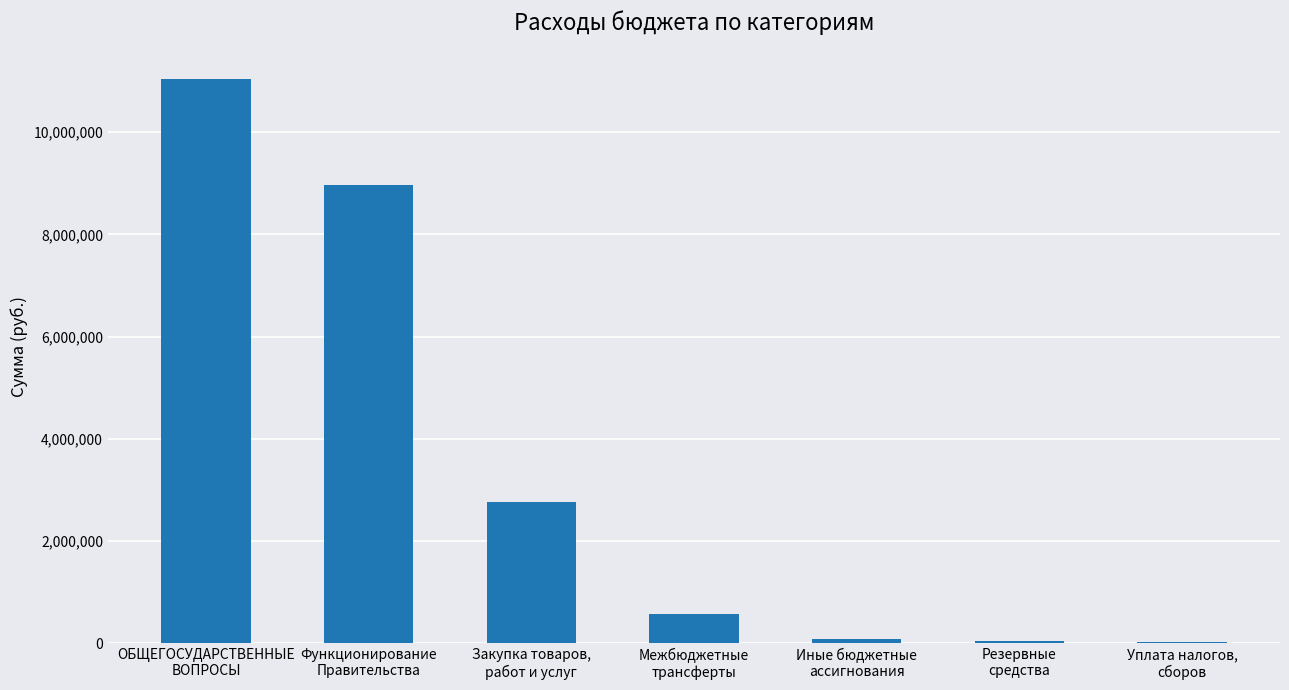

What is the sum of all values?

23482239.7